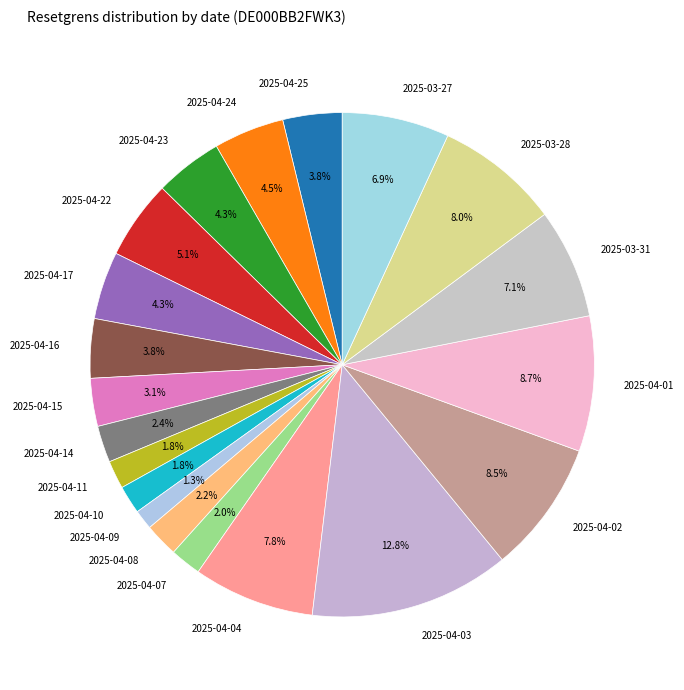

Does 2025-04-17 represent more than half of the total?

No